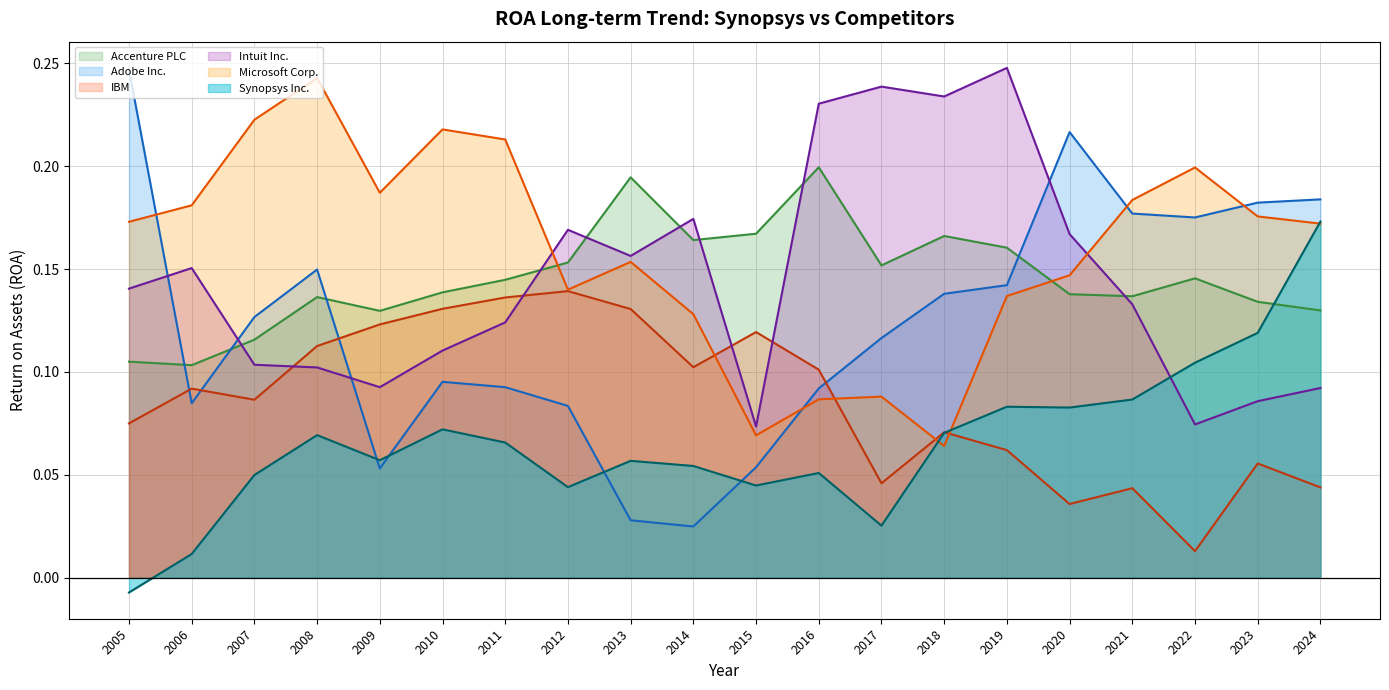

Which series has the widest spread of values?

Adobe Inc.